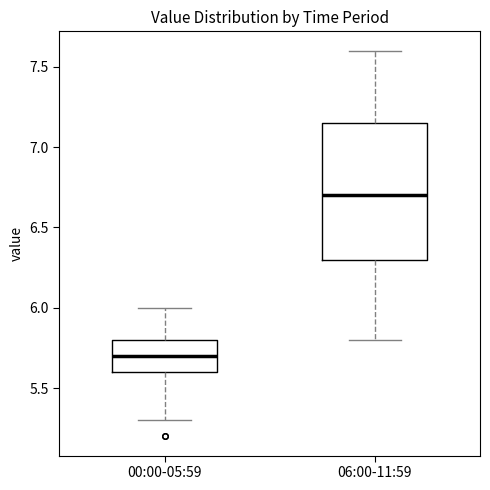

Where does the lower whisker of the box for 06:00-11:59 end on the y-axis? The values are not printed on the chart, so give them approximately, as read against the axis.

5.80